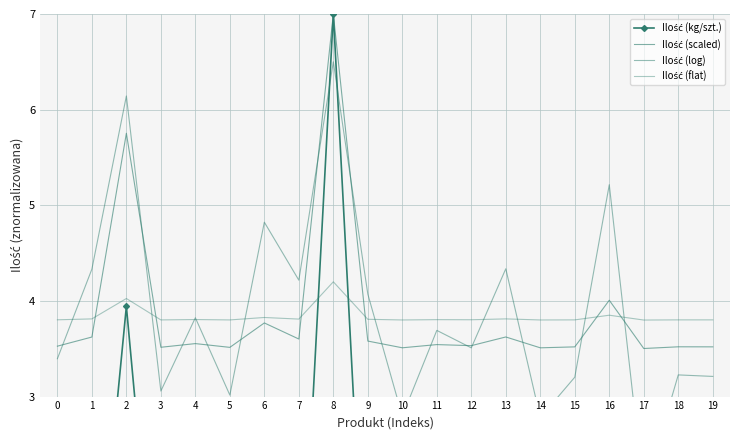

What is the difference between the highest and lowest values at 19?

3.8